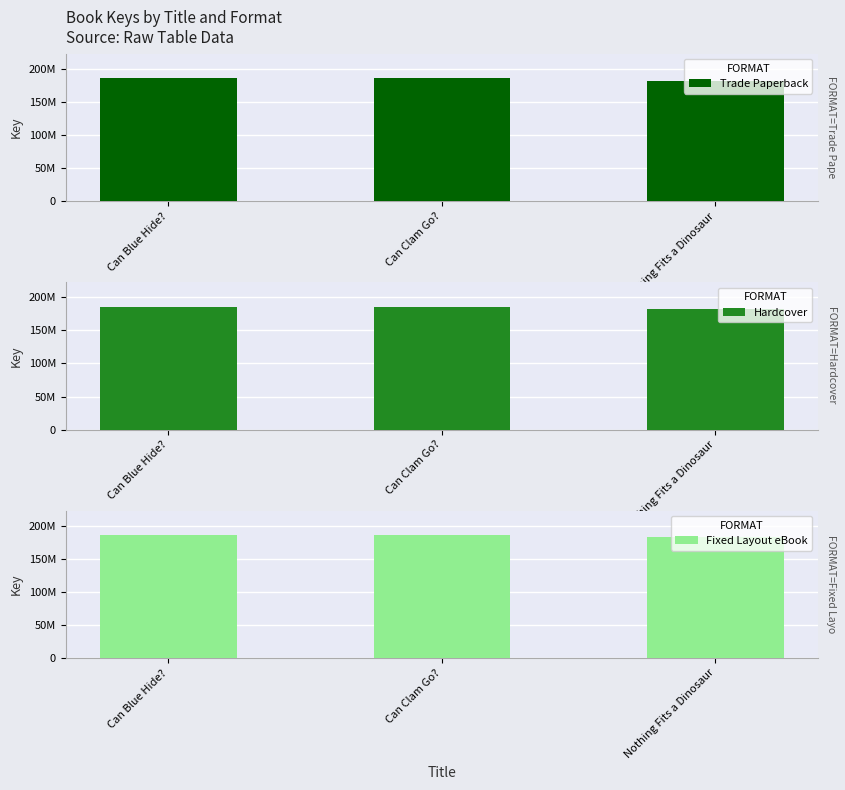

What is the difference between the maximum and minimum values in the Trade Paperback series?

3510553